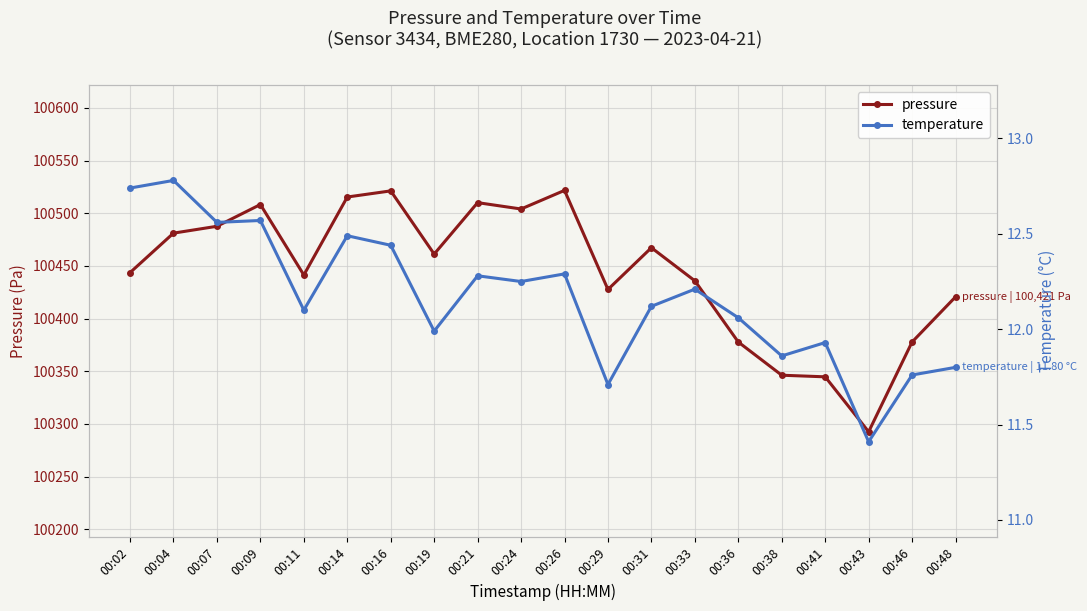

True or false: pressure and temperature cross at least once.

False